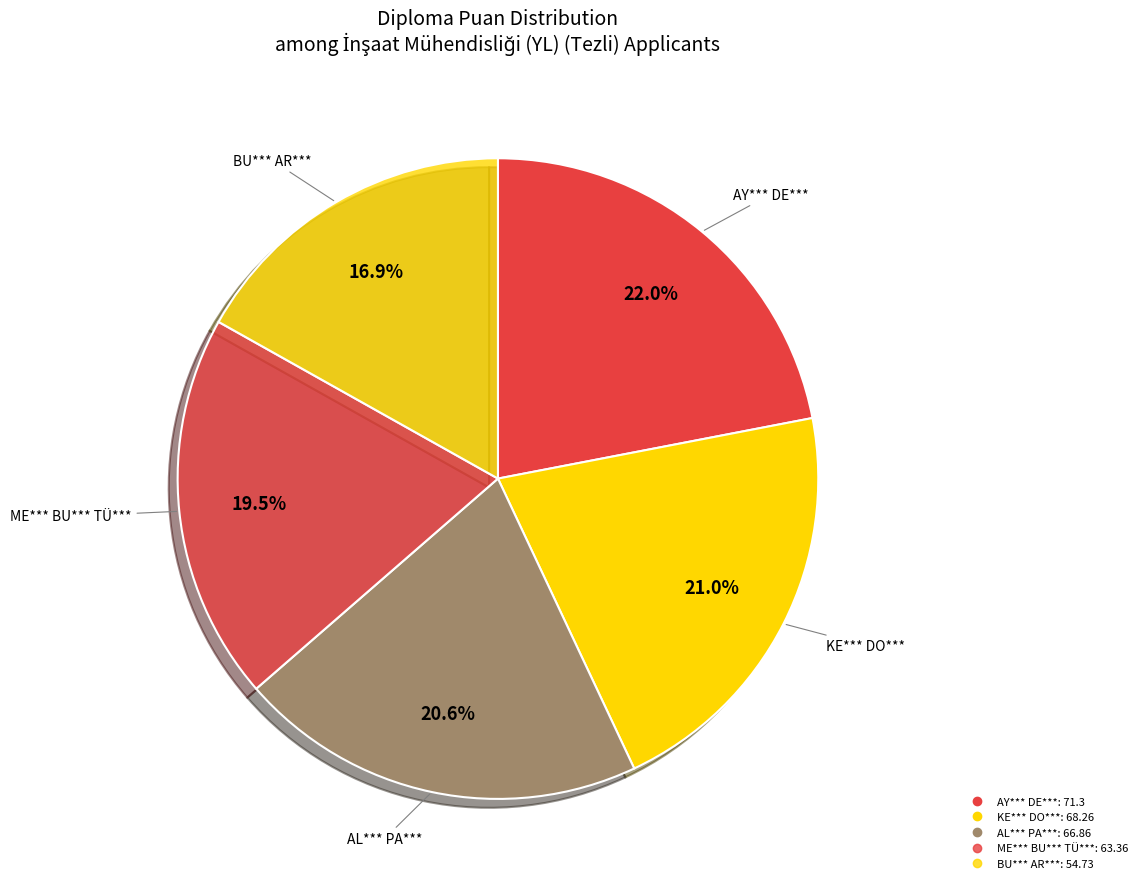

Count the number of slices in the pie.

5